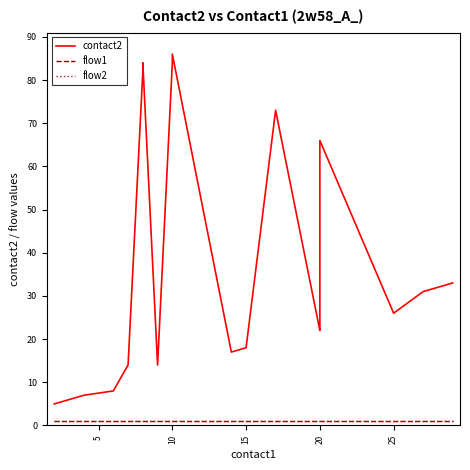

What is the sum of all flow2 values?

20